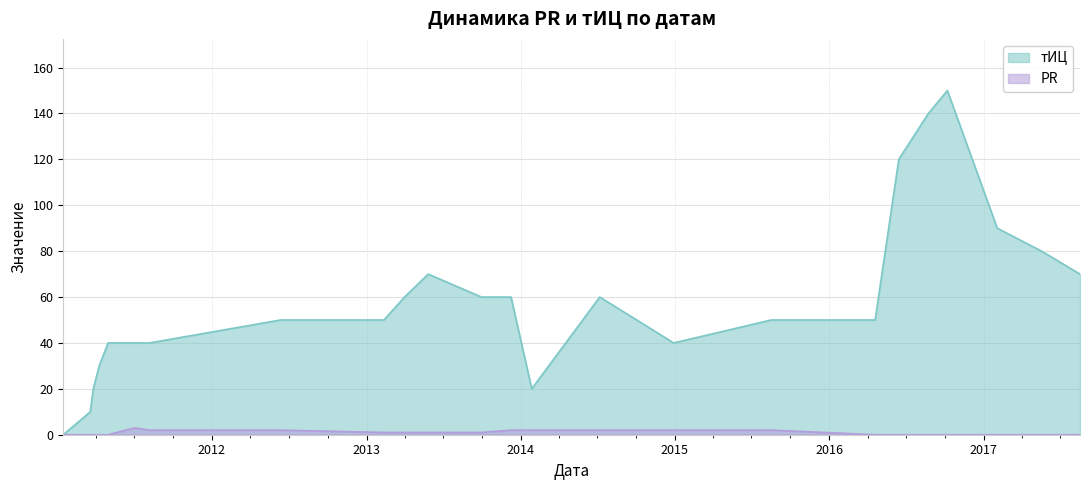

Which series has the largest range (max minus min)?

тИЦ